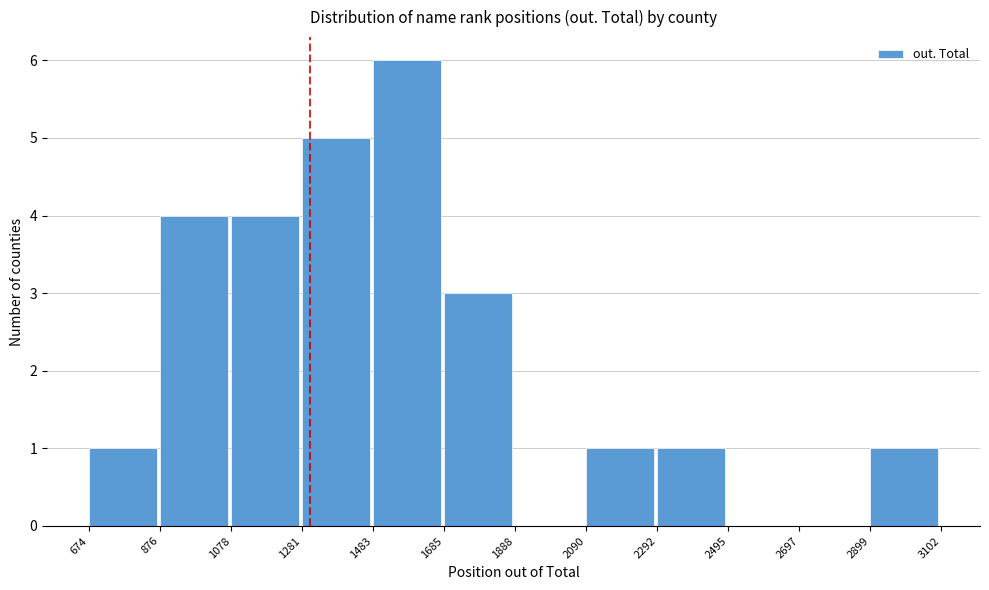

Reading left to right, transcribe this chart: for each bar, give the range it covers on the x-axis and its height. The values are not printed on the chart, so give them approximately, as read against the axis.

674 to 876: 1
876 to 1078: 4
1078 to 1281: 4
1281 to 1483: 5
1483 to 1685: 6
1685 to 1888: 3
1888 to 2090: 0
2090 to 2292: 1
2292 to 2495: 1
2495 to 2697: 0
2697 to 2899: 0
2899 to 3102: 1